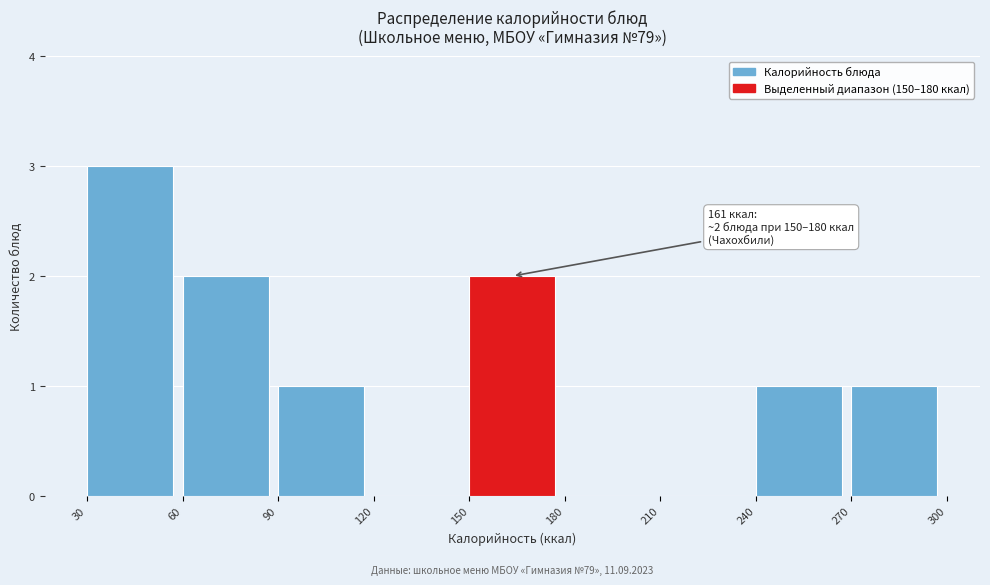

Which range on the x-axis has the tallest bar?

30 to 60